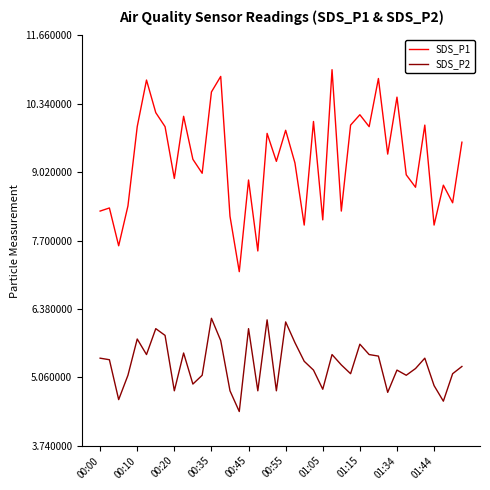

What is the lowest value of the SDS_P1 series?

7.1